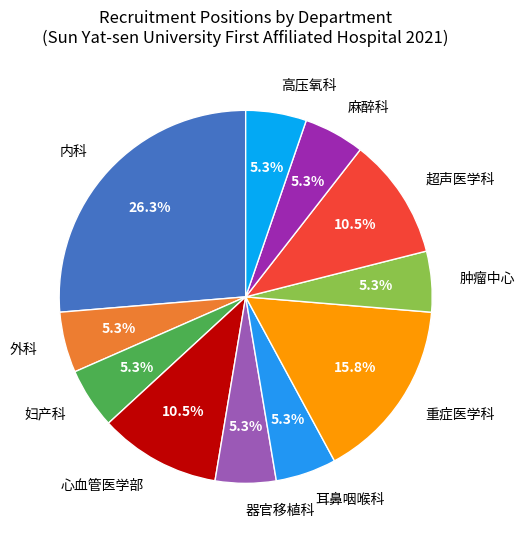

Which slice is the largest?

内科